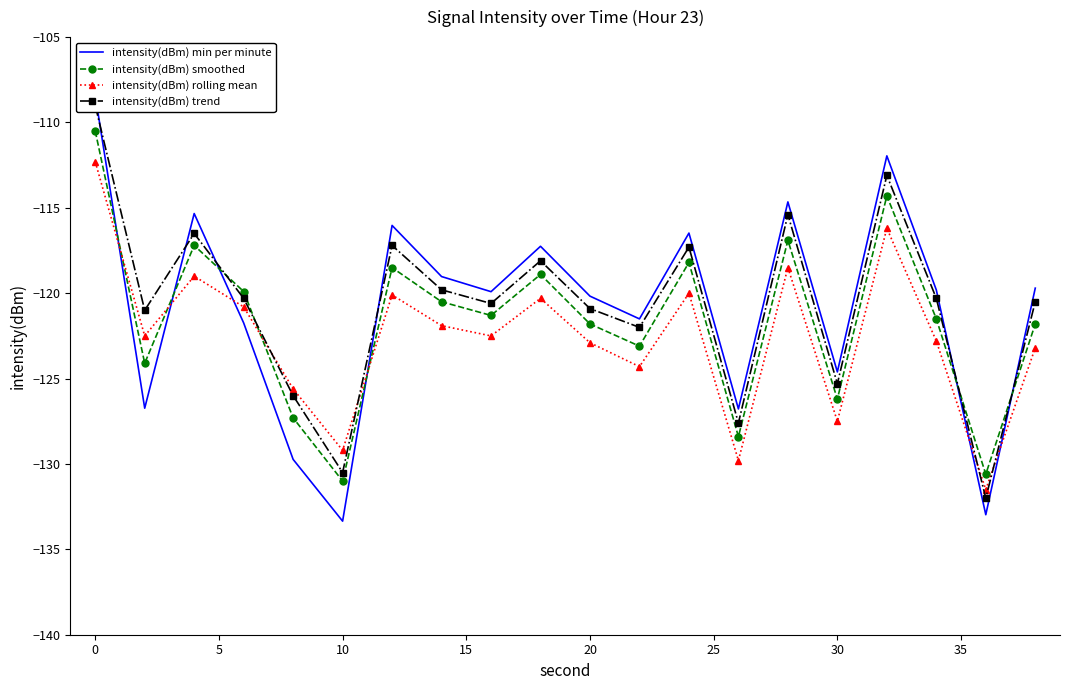

After their last crossing, which series has the higher values: intensity(dBm) smoothed or intensity(dBm) rolling mean?

intensity(dBm) smoothed